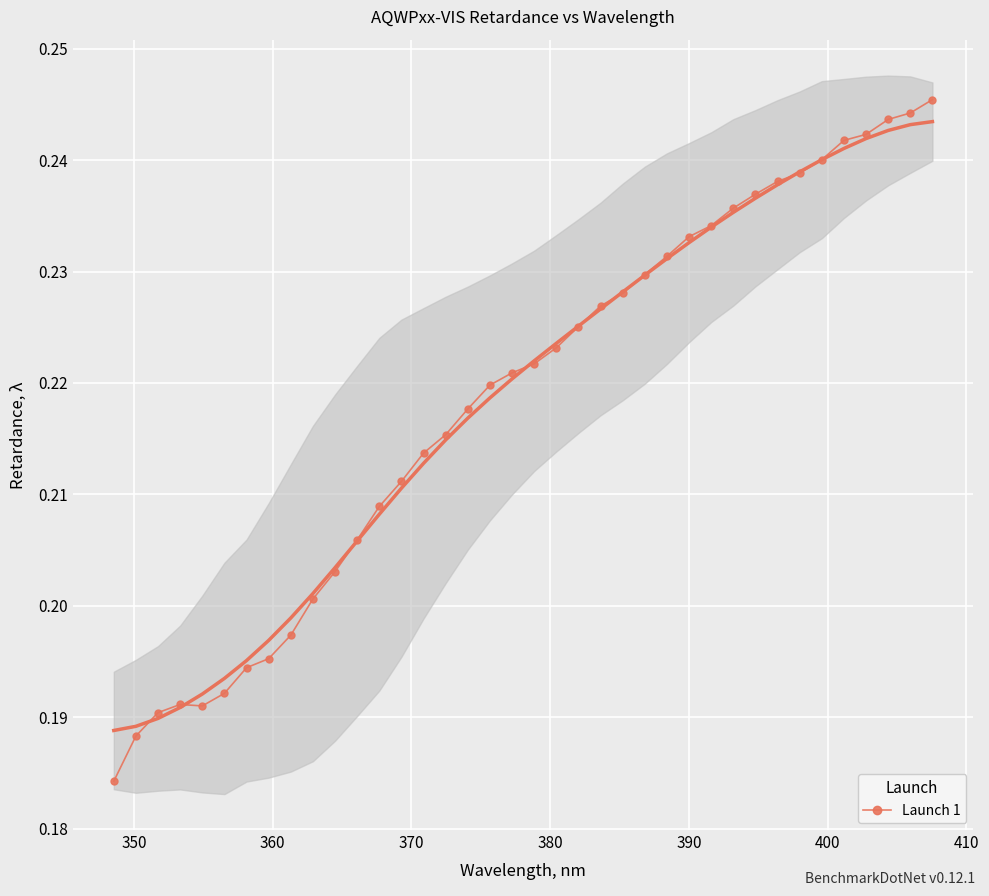

How many Launch 1 values are between 0 and 1?

38